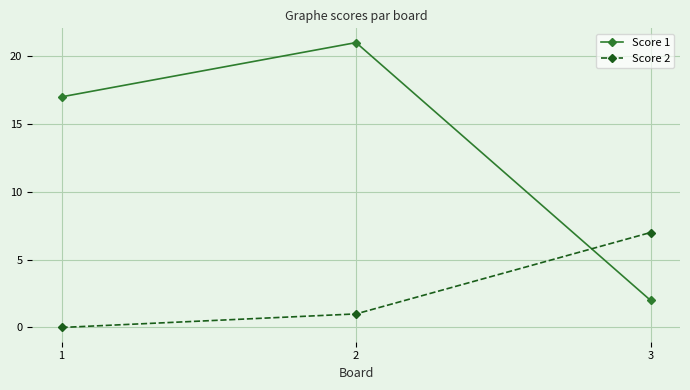

What is the average value of the Score 1 series?

13